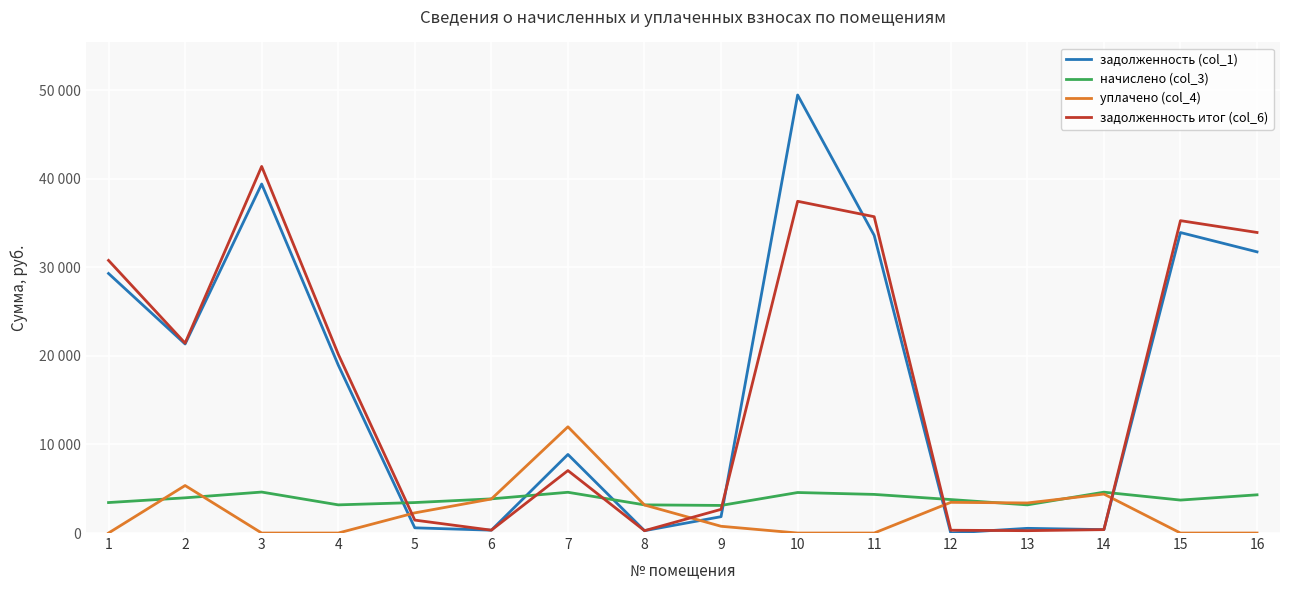

What are all the series names shown in the legend?

задолженность (col_1), начислено (col_3), уплачено (col_4), задолженность итог (col_6)